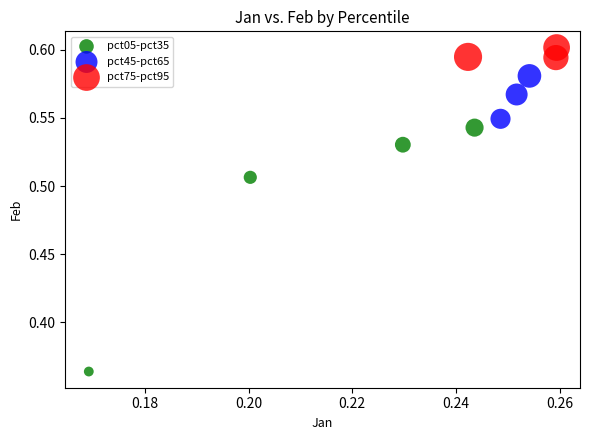

Which series contains the highest Y value?

pct75-pct95